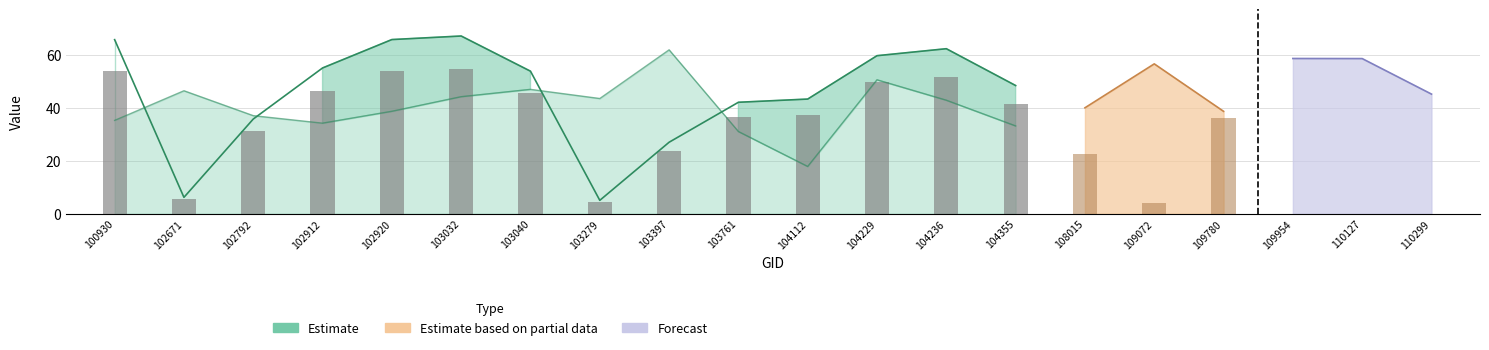

How many values exceed 45?

7